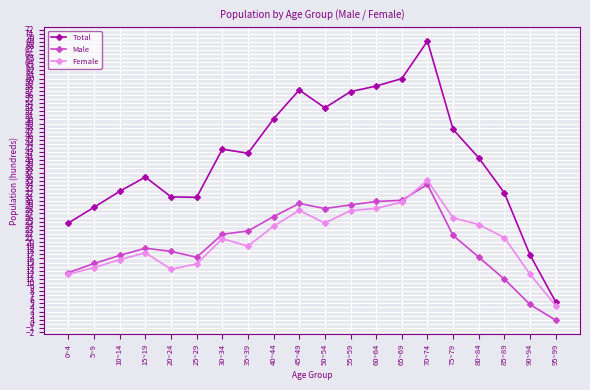

What is the sum of the Female values at 25~29 and 75~79?

40.6